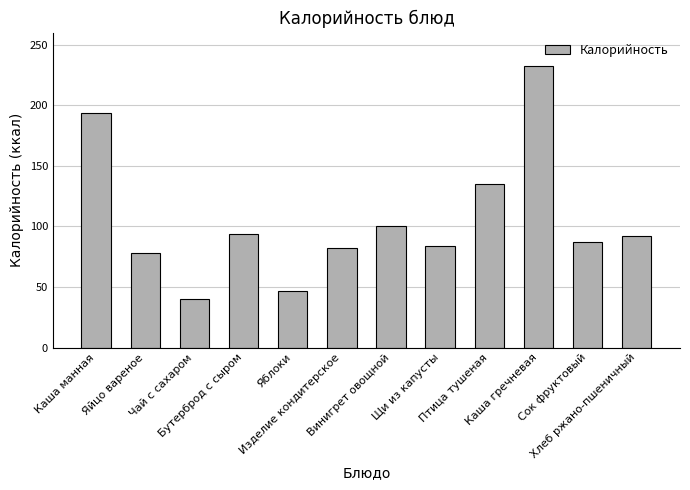

Reading right to left, extract all data points from this chart.

92	87	232	135	84	100	82	47	94	40	78	194